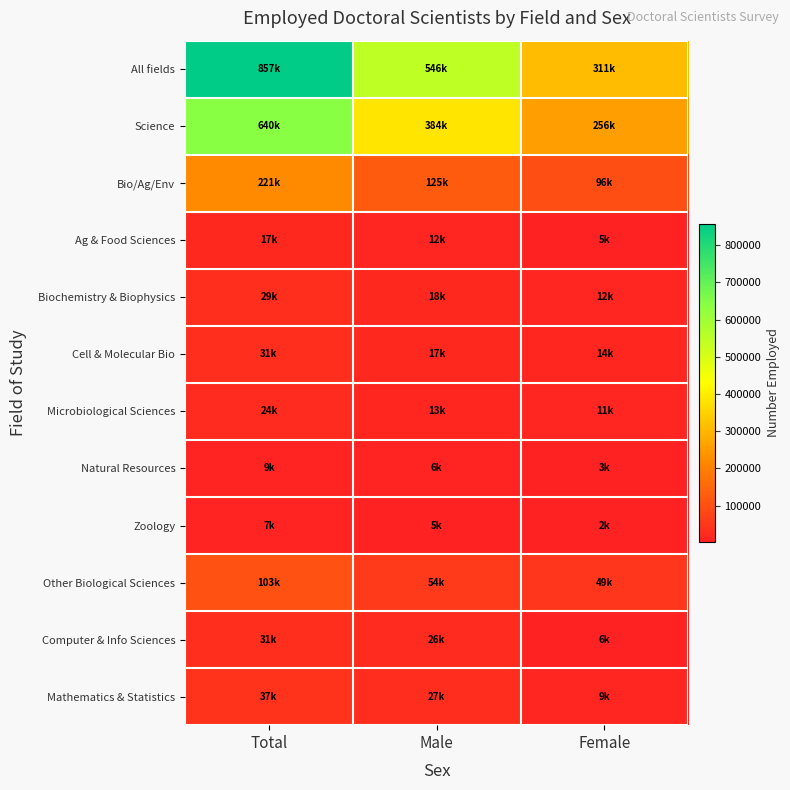

Which series changed the most between Total and Male?

All fields